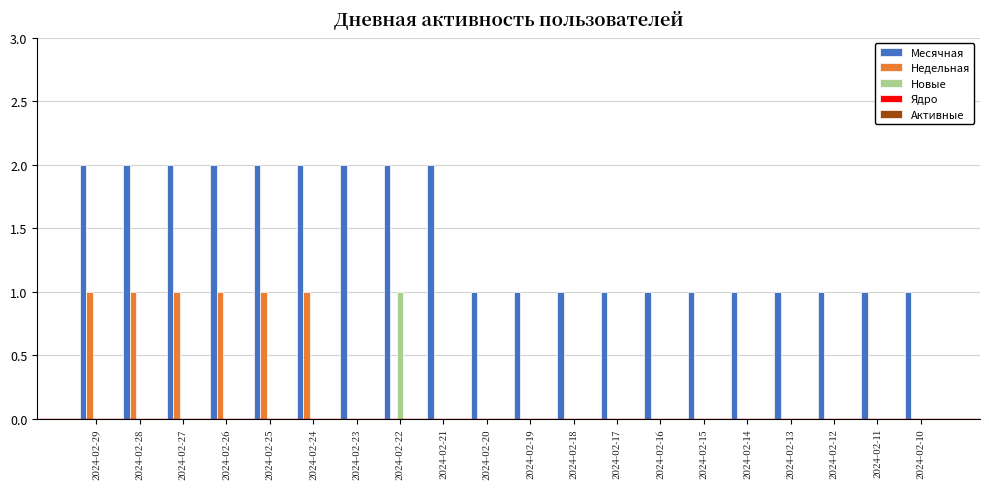

True or false: Новые has a value of 1 at 2024-02-10.

False